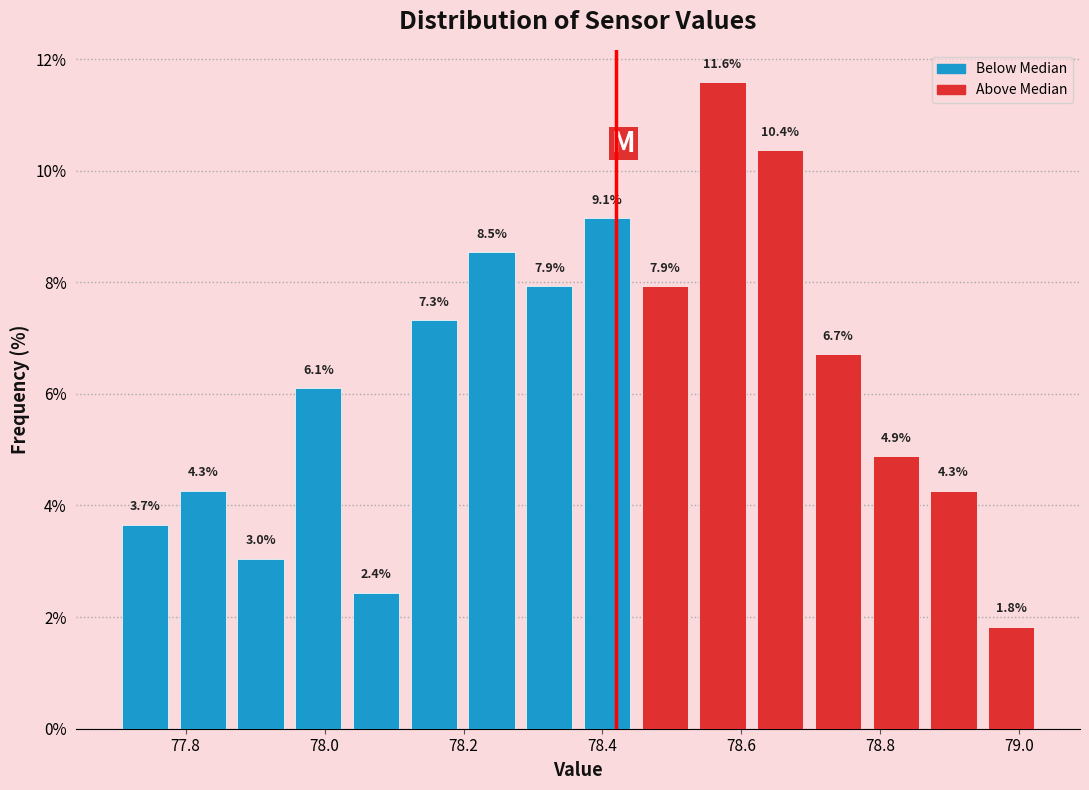

Reading left to right, list every bar in this chart as the range it spans on the x-axis followed by its height. The bar edges are not printed on the chart, so give them approximately, as read against the axis.

77.70 to 77.78: 3.7
77.78 to 77.86: 4.3
77.86 to 77.94: 3.0
77.94 to 78.04: 6.1
78.04 to 78.12: 2.4
78.12 to 78.20: 7.3
78.20 to 78.28: 8.5
78.28 to 78.36: 7.9
78.36 to 78.44: 9.1
78.44 to 78.54: 7.9
78.54 to 78.62: 11.6
78.62 to 78.70: 10.4
78.70 to 78.78: 6.7
78.78 to 78.86: 4.9
78.86 to 78.94: 4.3
78.94 to 79.04: 1.8